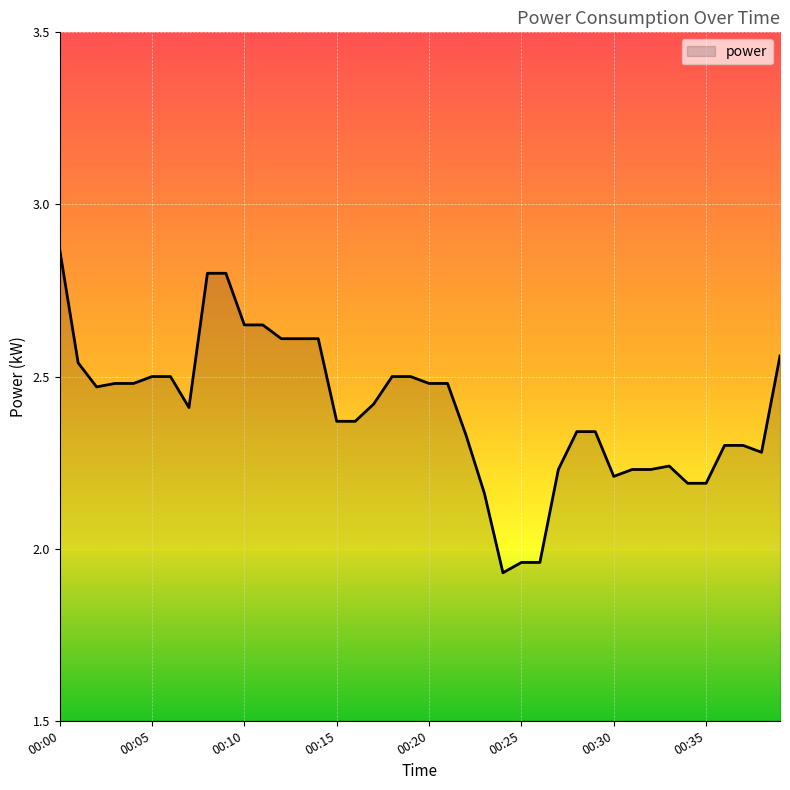

What is the difference between the maximum and minimum values?

0.9